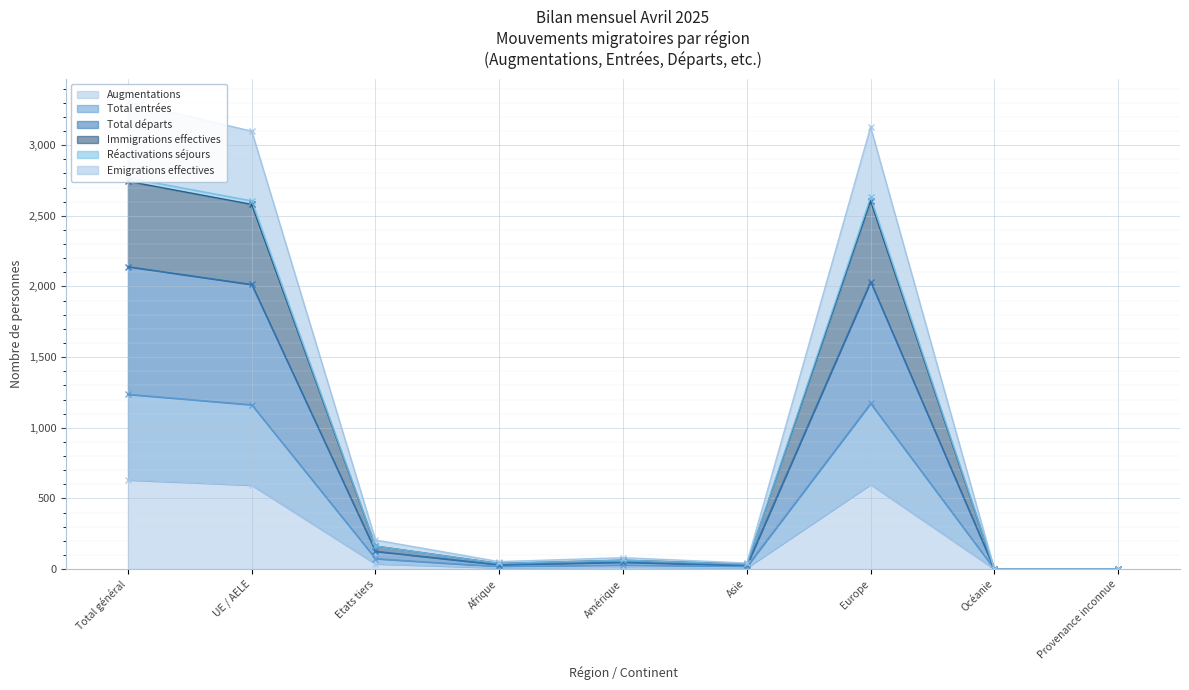

How many interior local valleys does the Emigrations effectives series have?

2